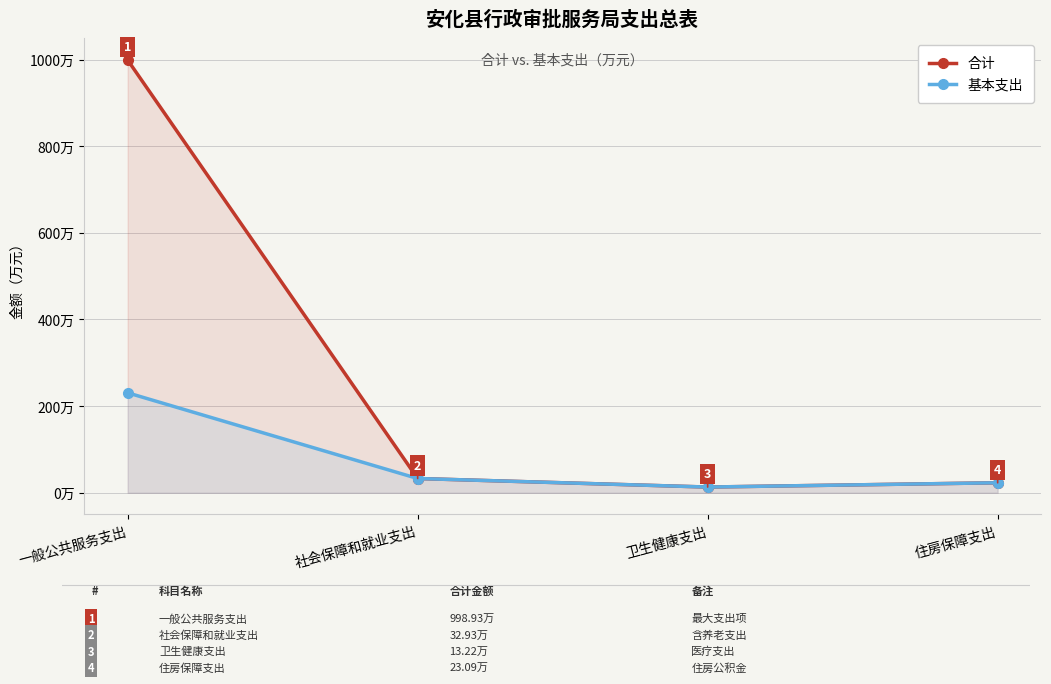

What is the lowest value of the 基本支出 series?

13.2